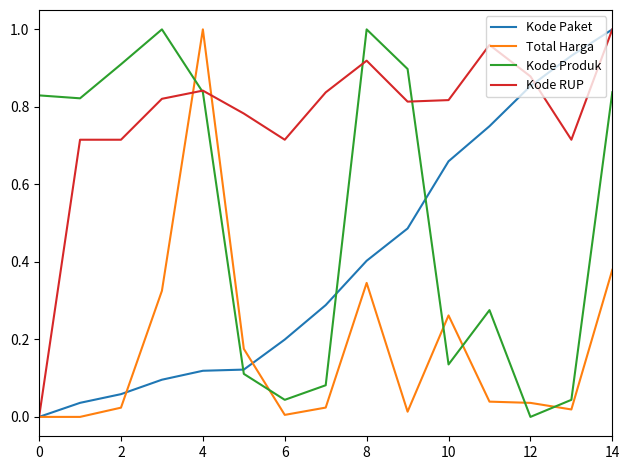

Which series ends up on top after the final intersection of Kode Produk and Total Harga?

Kode Produk